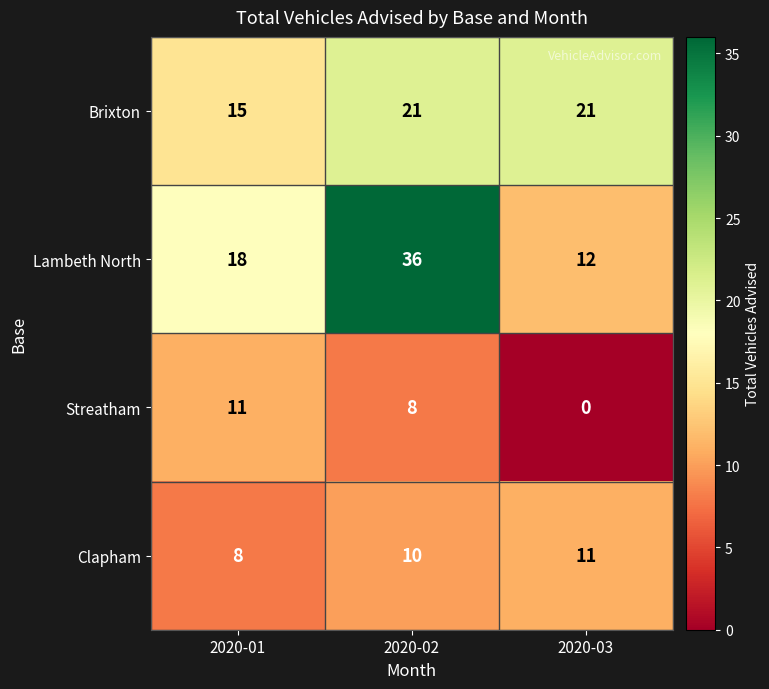

Reading left to right, transcribe all the data shown in this chart.

Brixton: 2020-01=15	2020-02=21	2020-03=21
Lambeth North: 2020-01=18	2020-02=36	2020-03=12
Streatham: 2020-01=11	2020-02=8	2020-03=0
Clapham: 2020-01=8	2020-02=10	2020-03=11